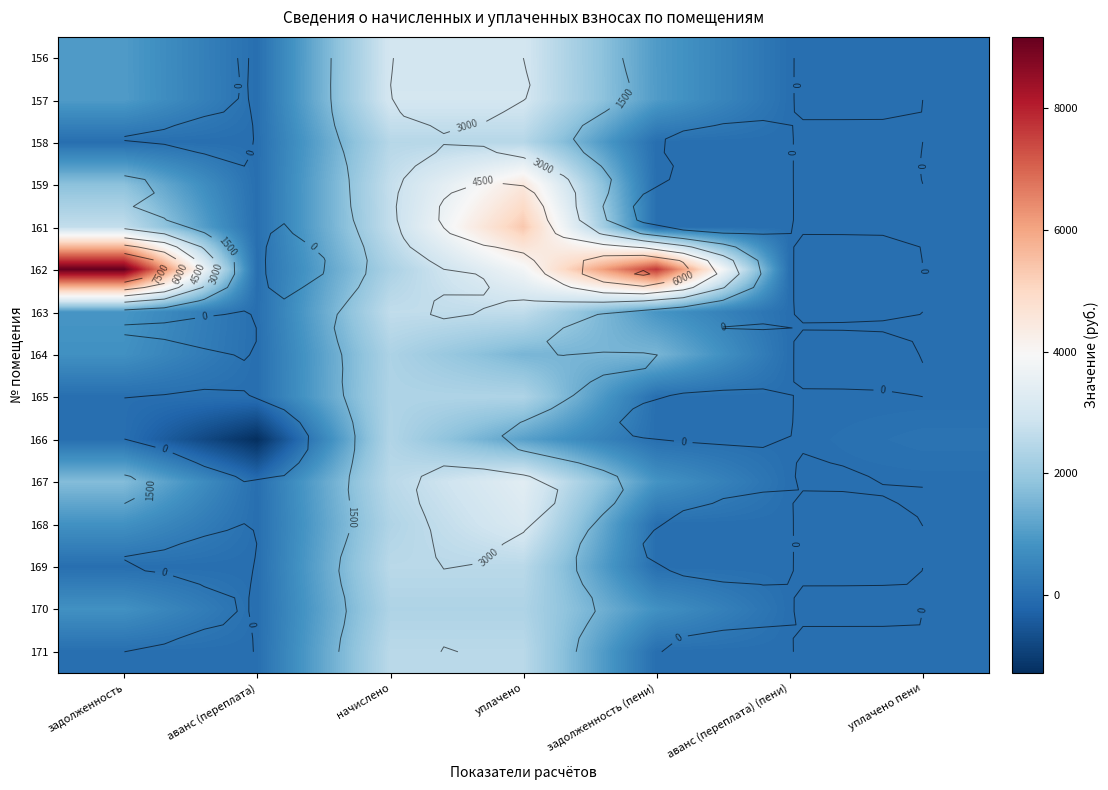

How many data points does each series have?

7